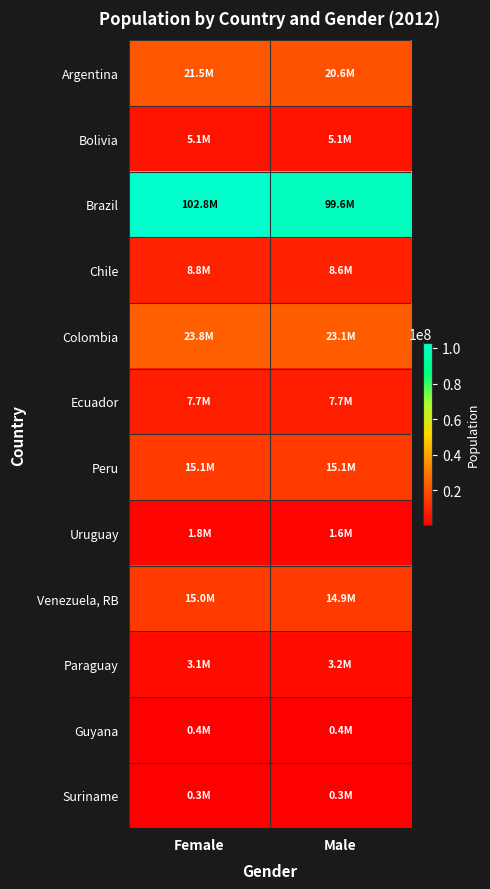

At how many categories does at least one series exceed 37042626?

2